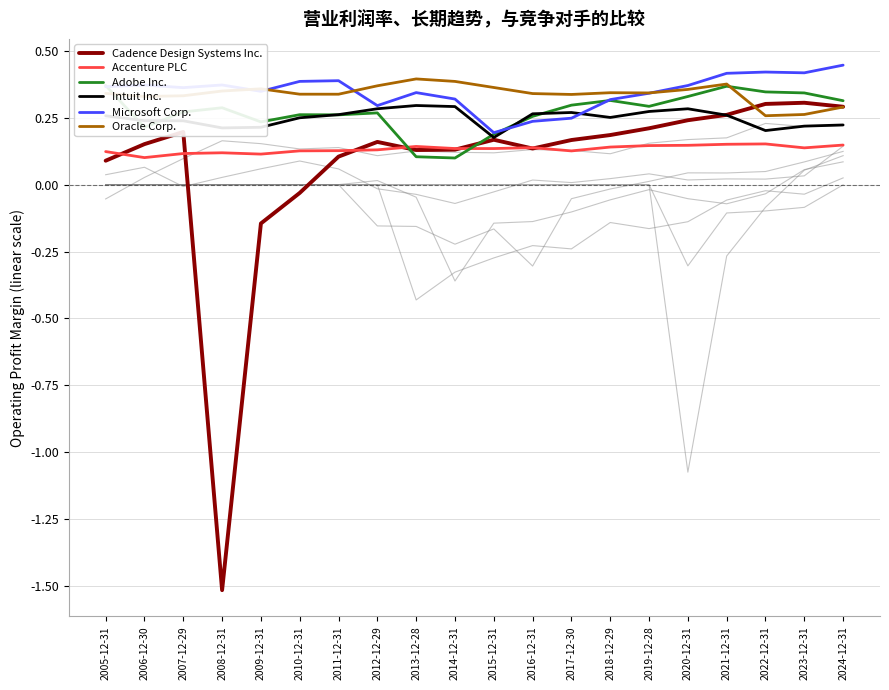

What is the approximate value of Accenture PLC at 2023-12-31?

0.1